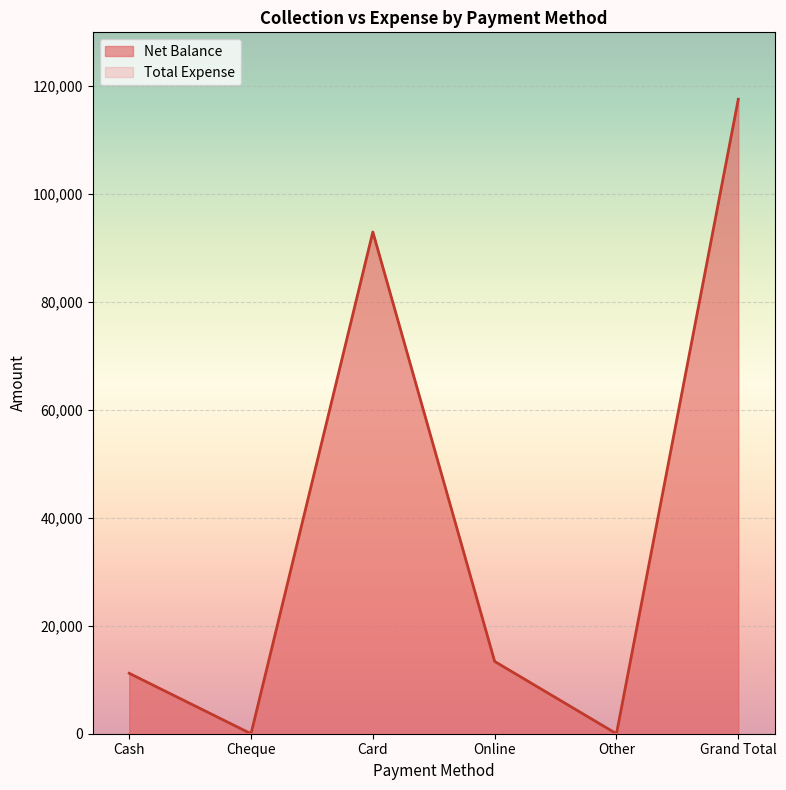

Is it true that the value at Other is -70406?

False